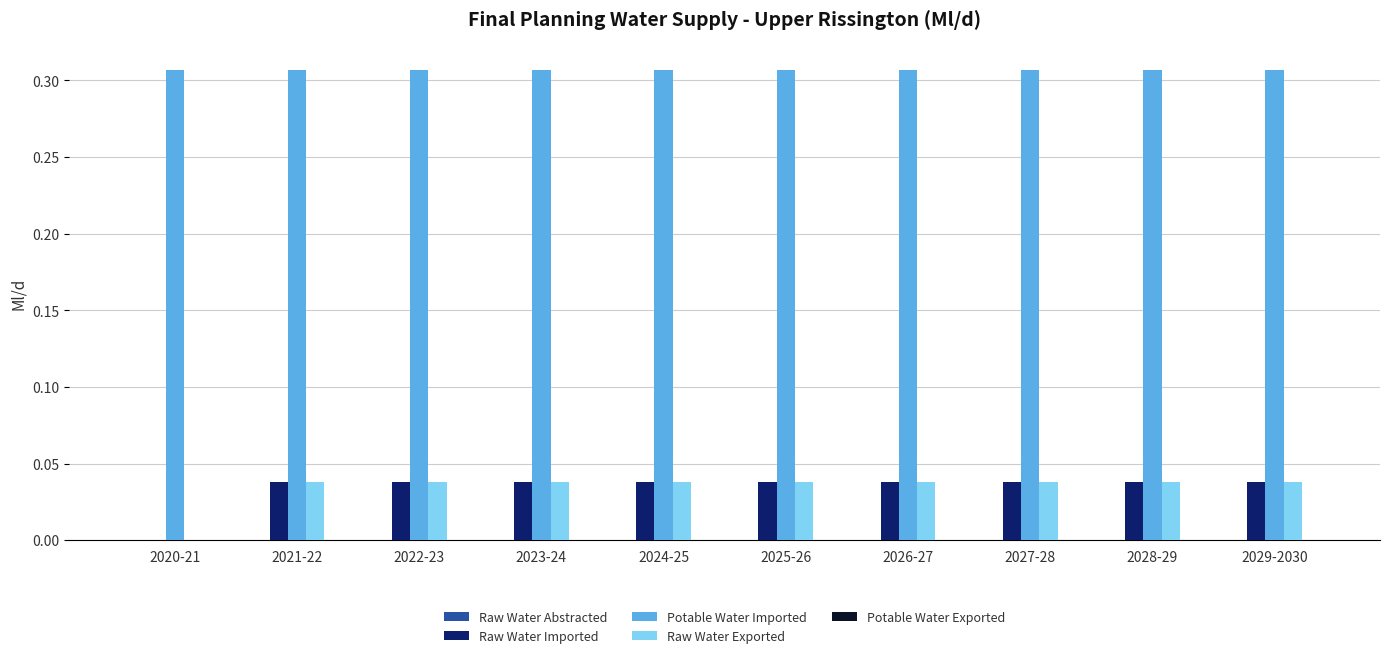

Is the value of Raw Water Exported at 2021-22 greater than the value of Potable Water Imported at 2025-26?

No